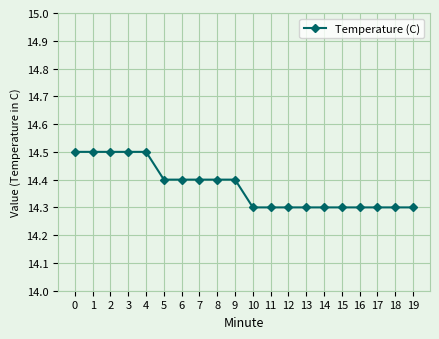

Approximately how many times larger is the value at 3 compared to 0?

1.0